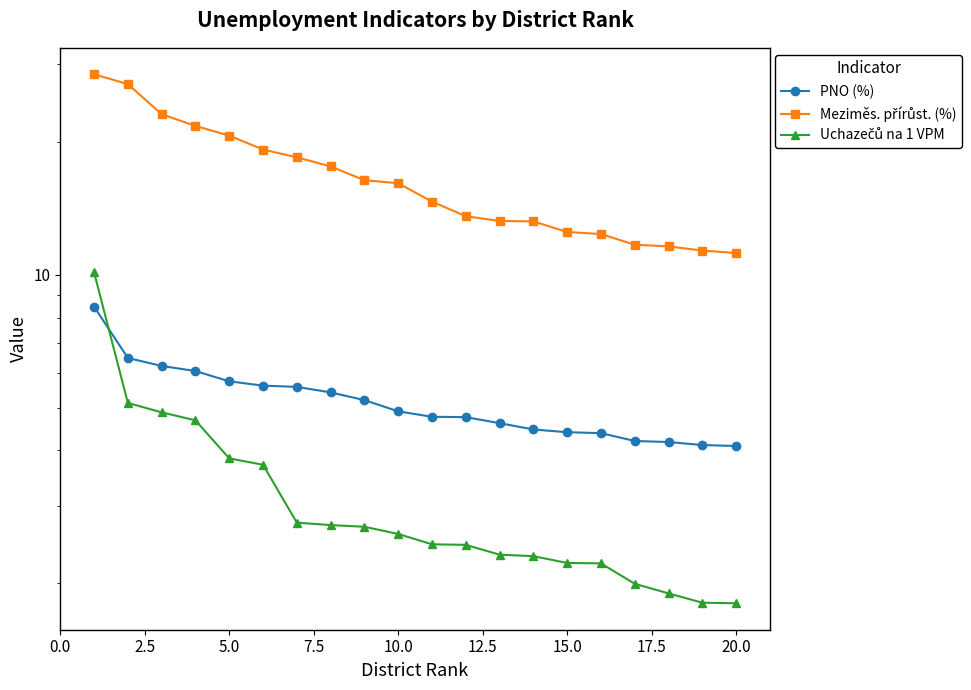

What is the maximum value shown in the chart?

28.4